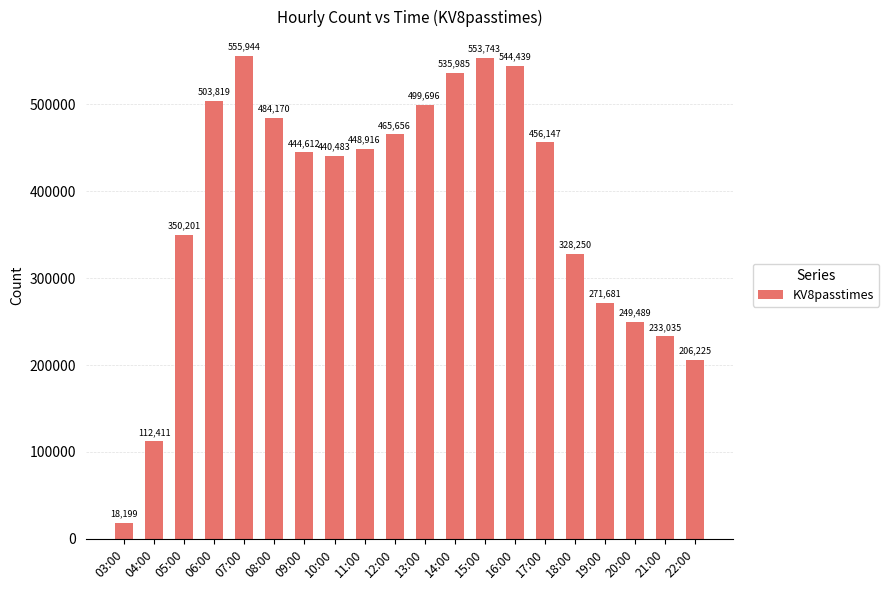

Reading left to right, list all the values displayed in this chart.

03:00=18199	04:00=112411	05:00=350201	06:00=503819	07:00=555944	08:00=484170	09:00=444612	10:00=440483	11:00=448916	12:00=465656	13:00=499696	14:00=535985	15:00=553743	16:00=544439	17:00=456147	18:00=328250	19:00=271681	20:00=249489	21:00=233035	22:00=206225